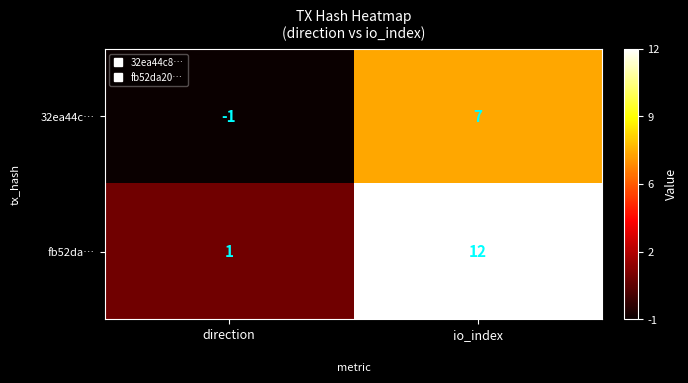

What is the difference between the highest and lowest values at io_index?

5